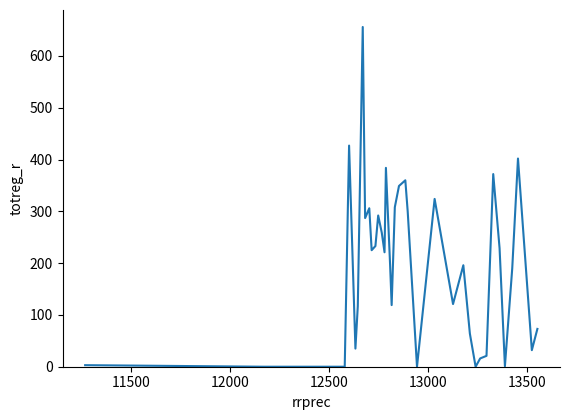

How many lines are shown in the chart?

1